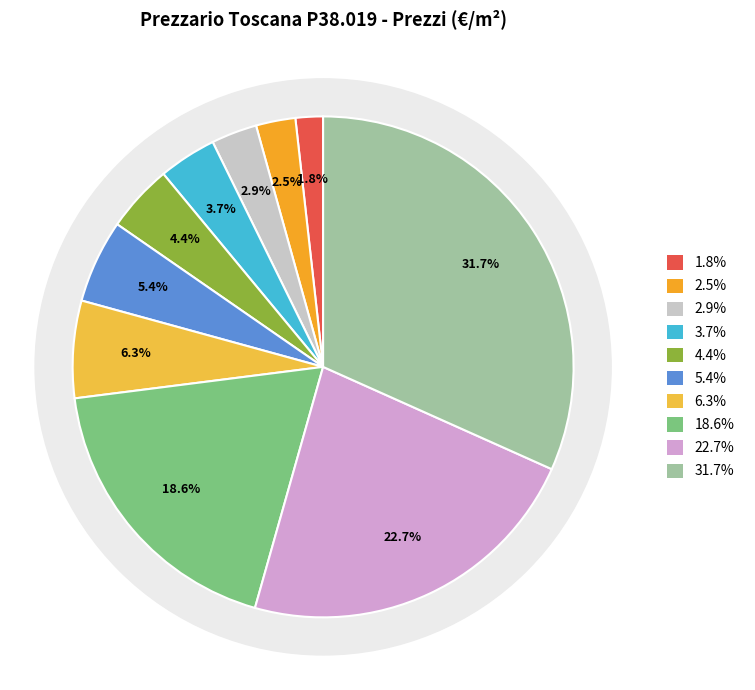

True or false: PR.P38.019.005 accounts for 1% of the total.

False